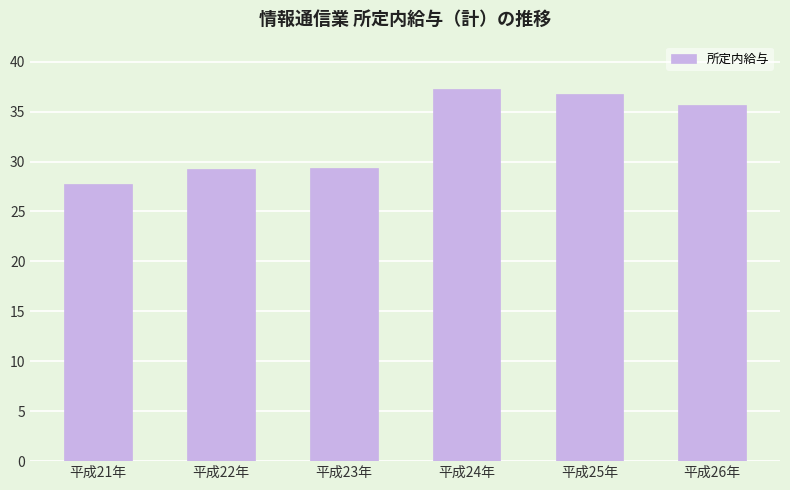

Does the chart contain any negative values?

No